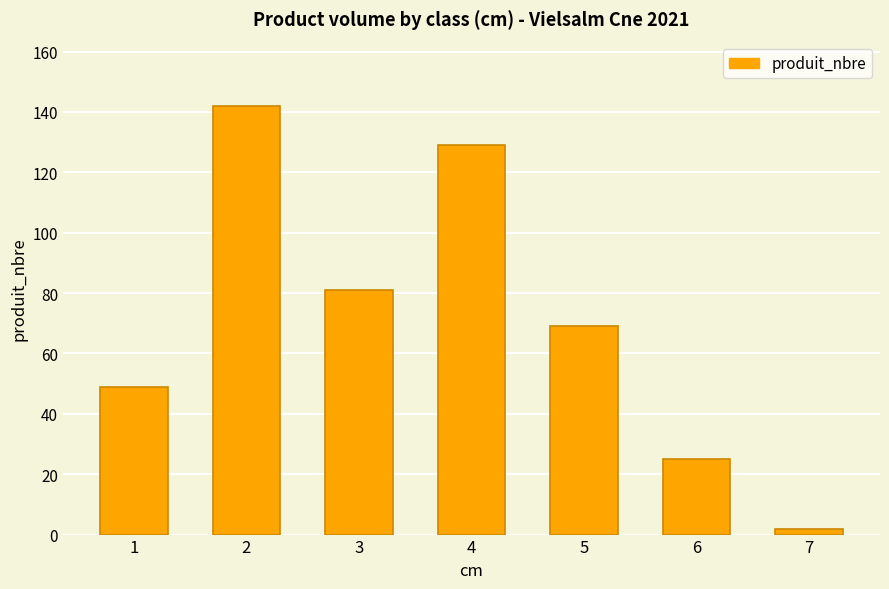

Which category has the highest value across all series?

2